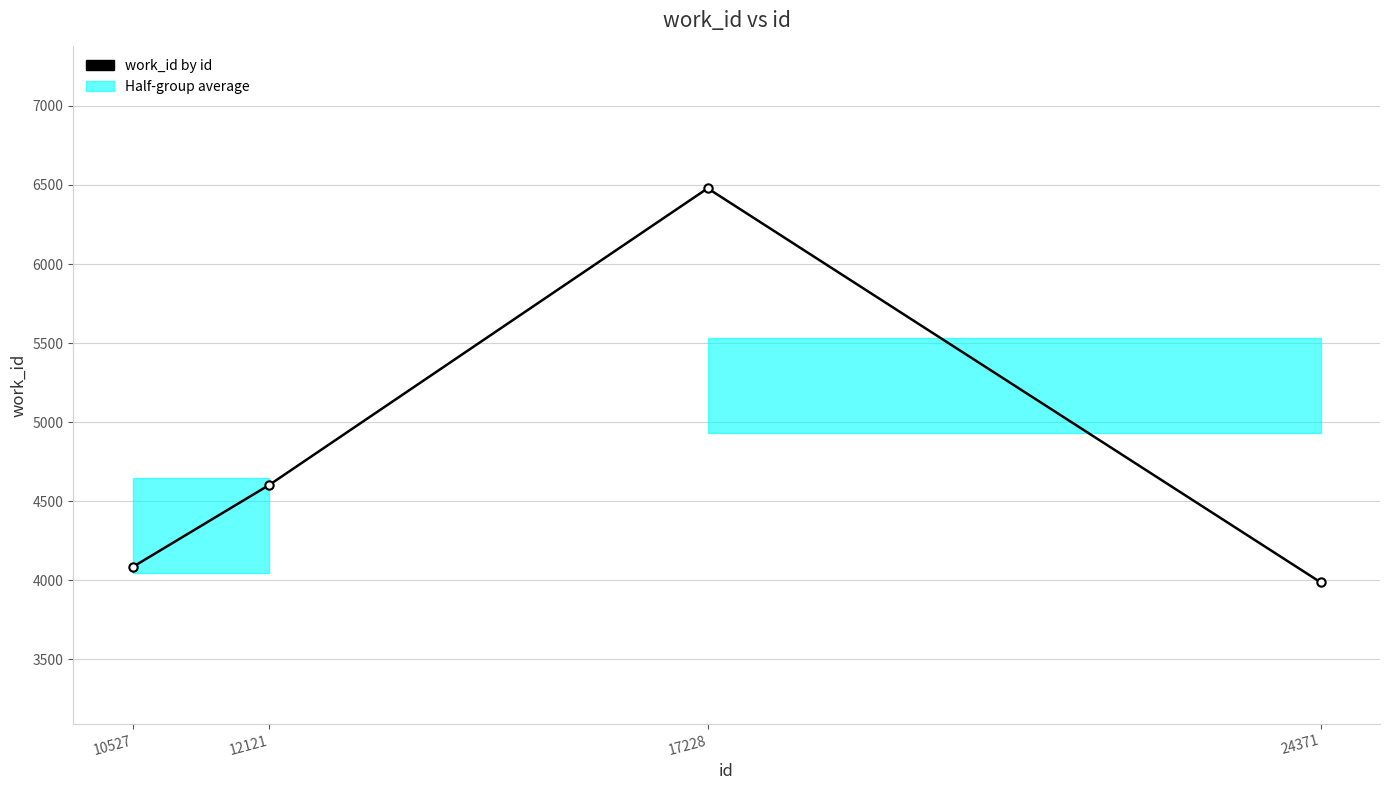

Approximately how many times larger is the value at 12121 compared to 24371?

1.2